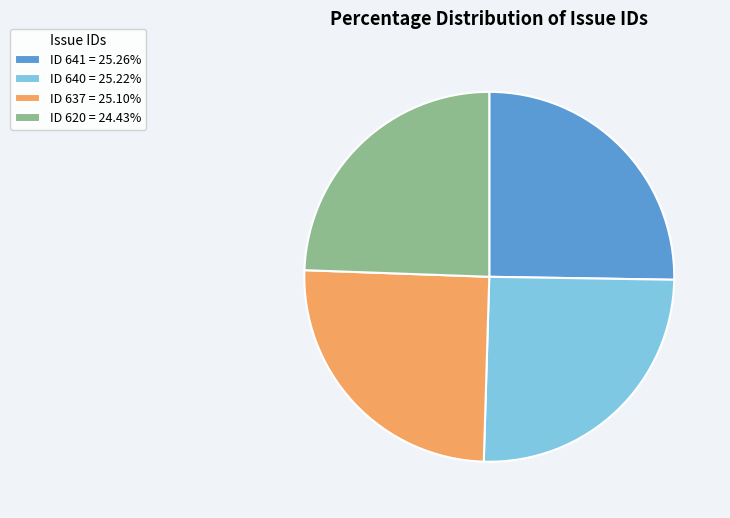

What is the ratio of the value at ID 620 = 24.43% to the value at ID 640 = 25.22%?

1.0